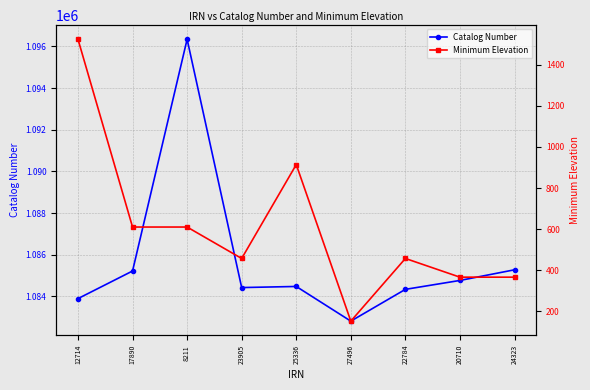

Rank the series at 25336 from lowest to highest value.

Minimum Elevation, Catalog Number